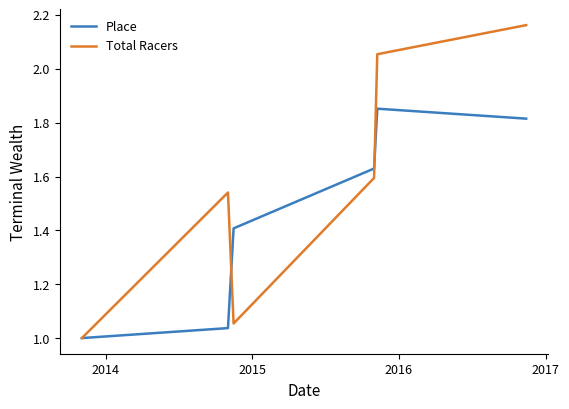

True or false: Total Racers and Place intersect in this chart.

True